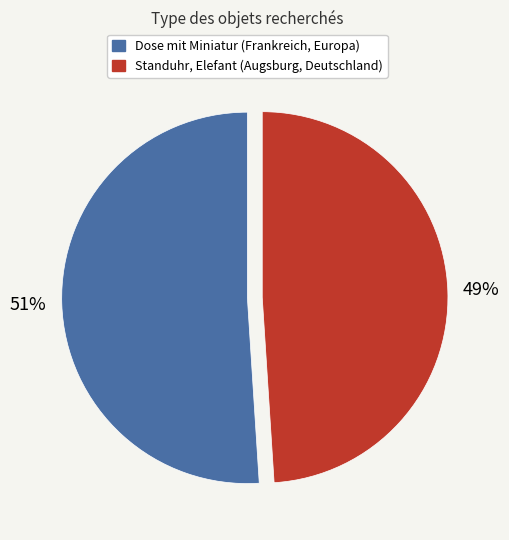

To the nearest percent, what is the difference between the Standuhr, Elefant (Augsburg, Deutschland) and Dose mit Miniatur (Frankreich, Europa) slice percentages?

2%